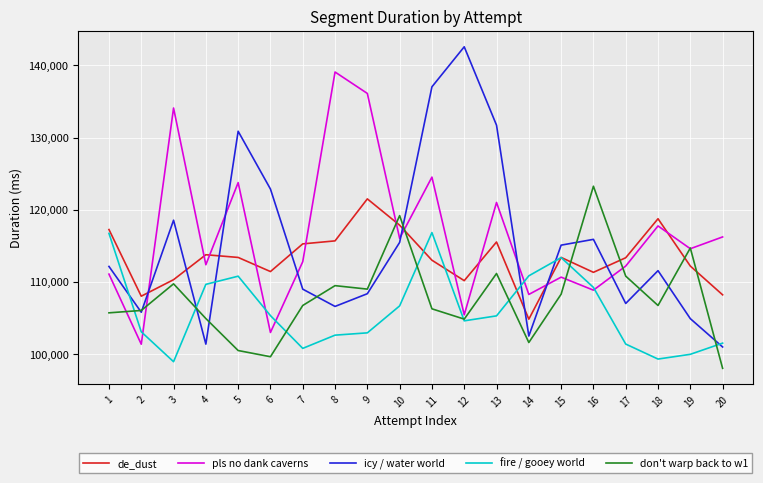

What is the smallest value displayed?

98008